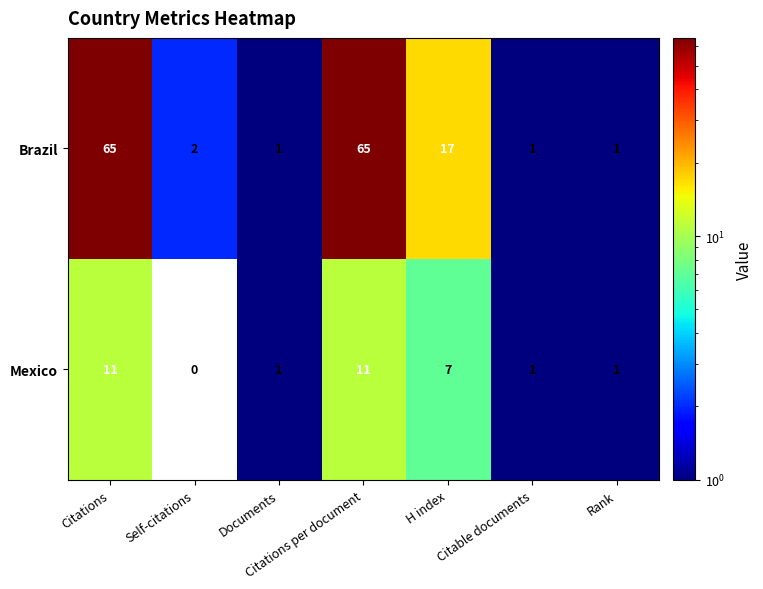

What is the maximum value for Mexico?

11